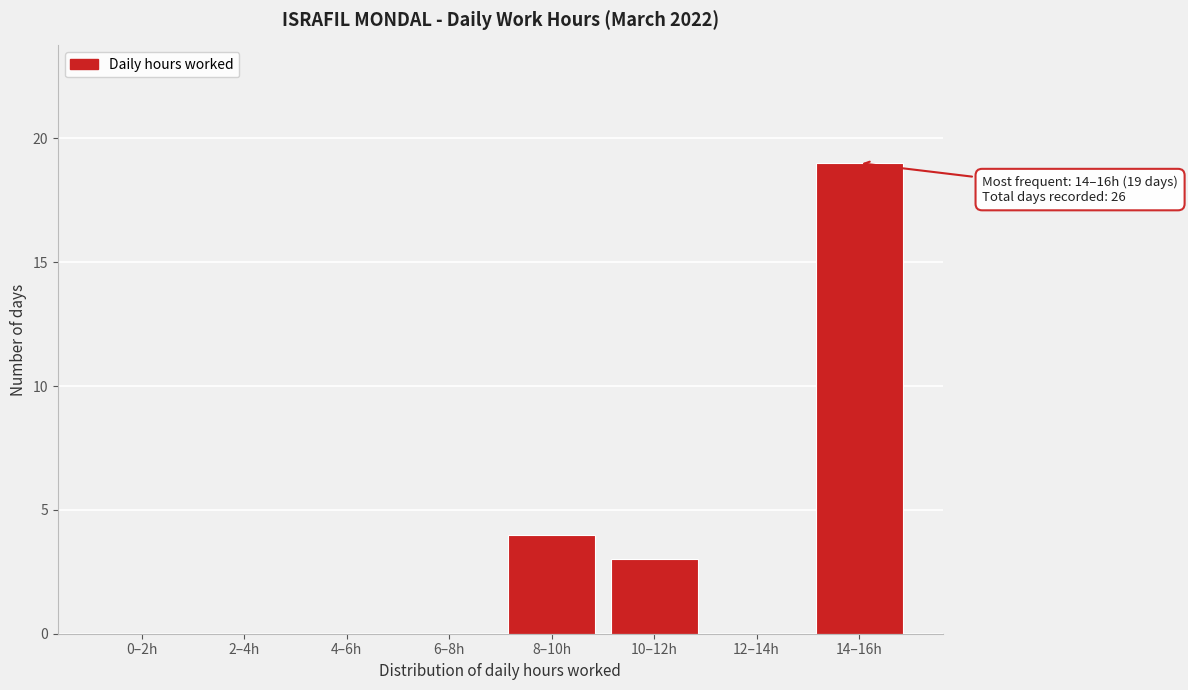

Reading left to right, extract all data points from this chart.

0–2h=0	2–4h=0	4–6h=0	6–8h=0	8–10h=4	10–12h=3	12–14h=0	14–16h=19